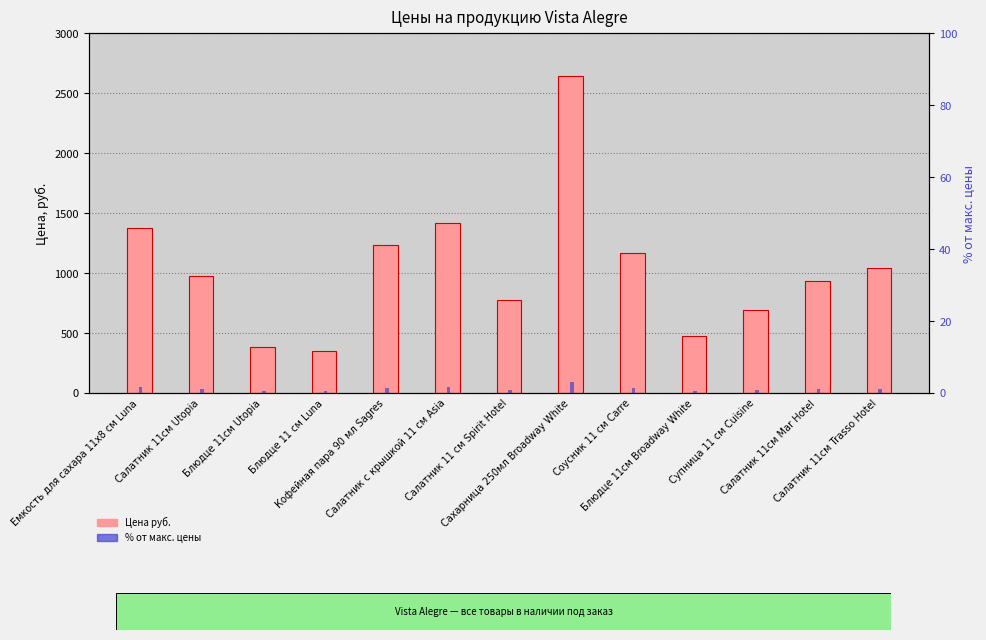

How many data points in % от макс. цены are less than 1?

5